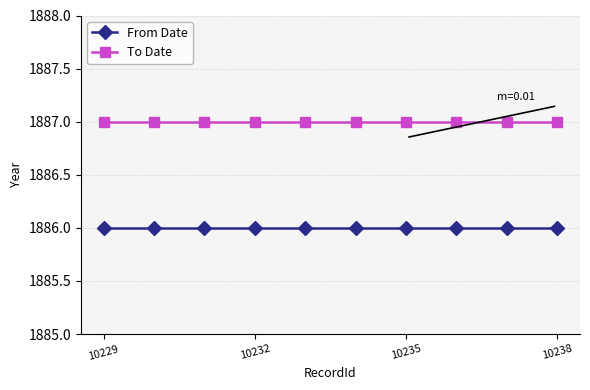

Reading left to right, list all the values displayed in this chart.

From Date: 1886	1886	1886	1886	1886	1886	1886	1886	1886	1886
To Date: 1887	1887	1887	1887	1887	1887	1887	1887	1887	1887